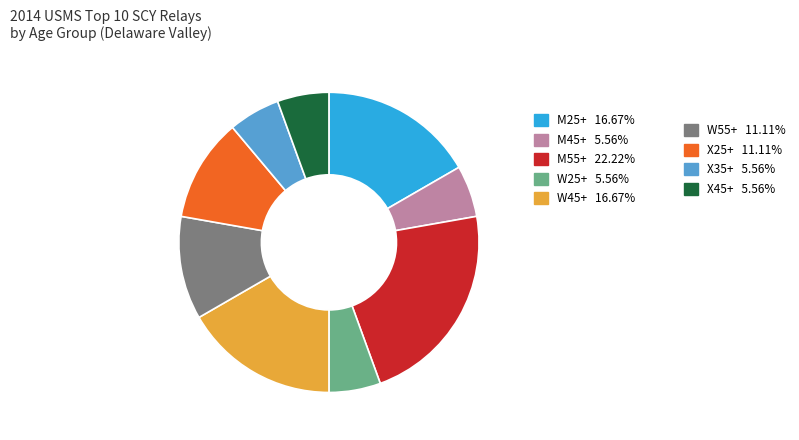

Does any single category account for the majority?

No